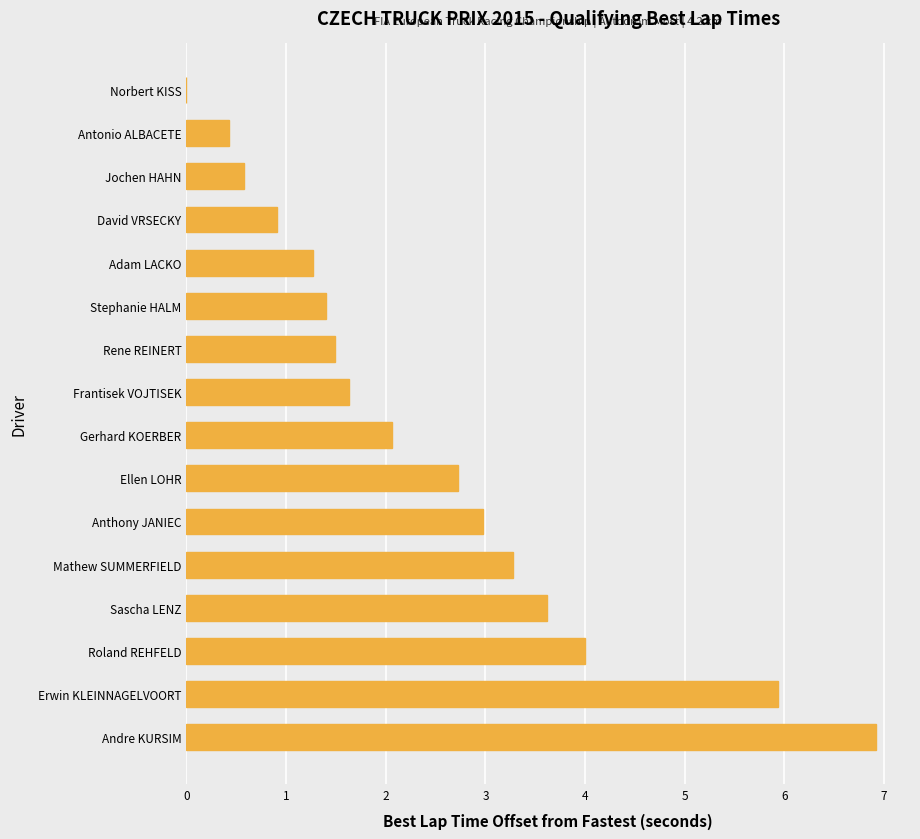

The chart shows a value of 9.9 at Andre KURSIM. True or false?

False